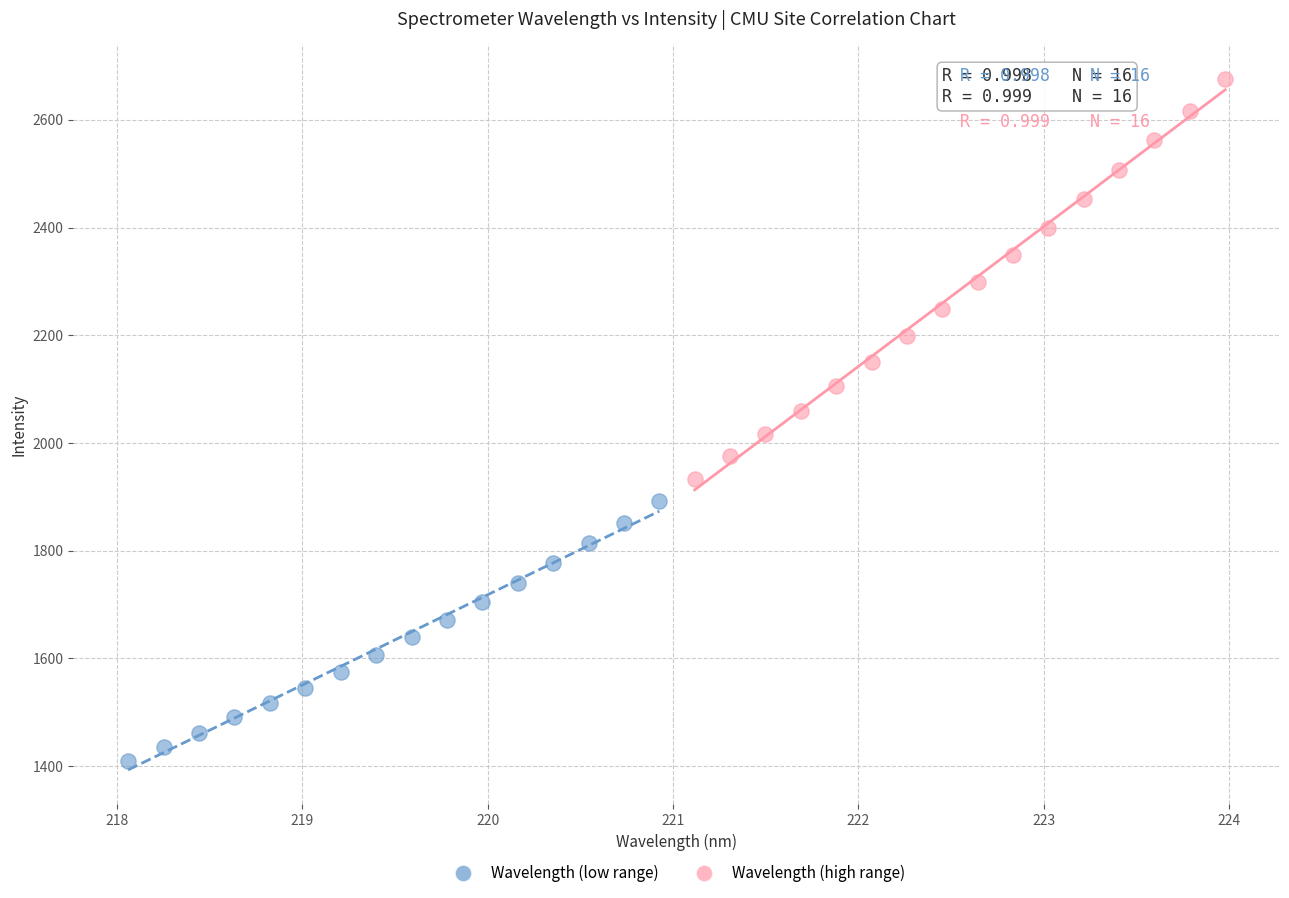

Which series has the largest Y range (max minus min)?

Wavelength (high range)